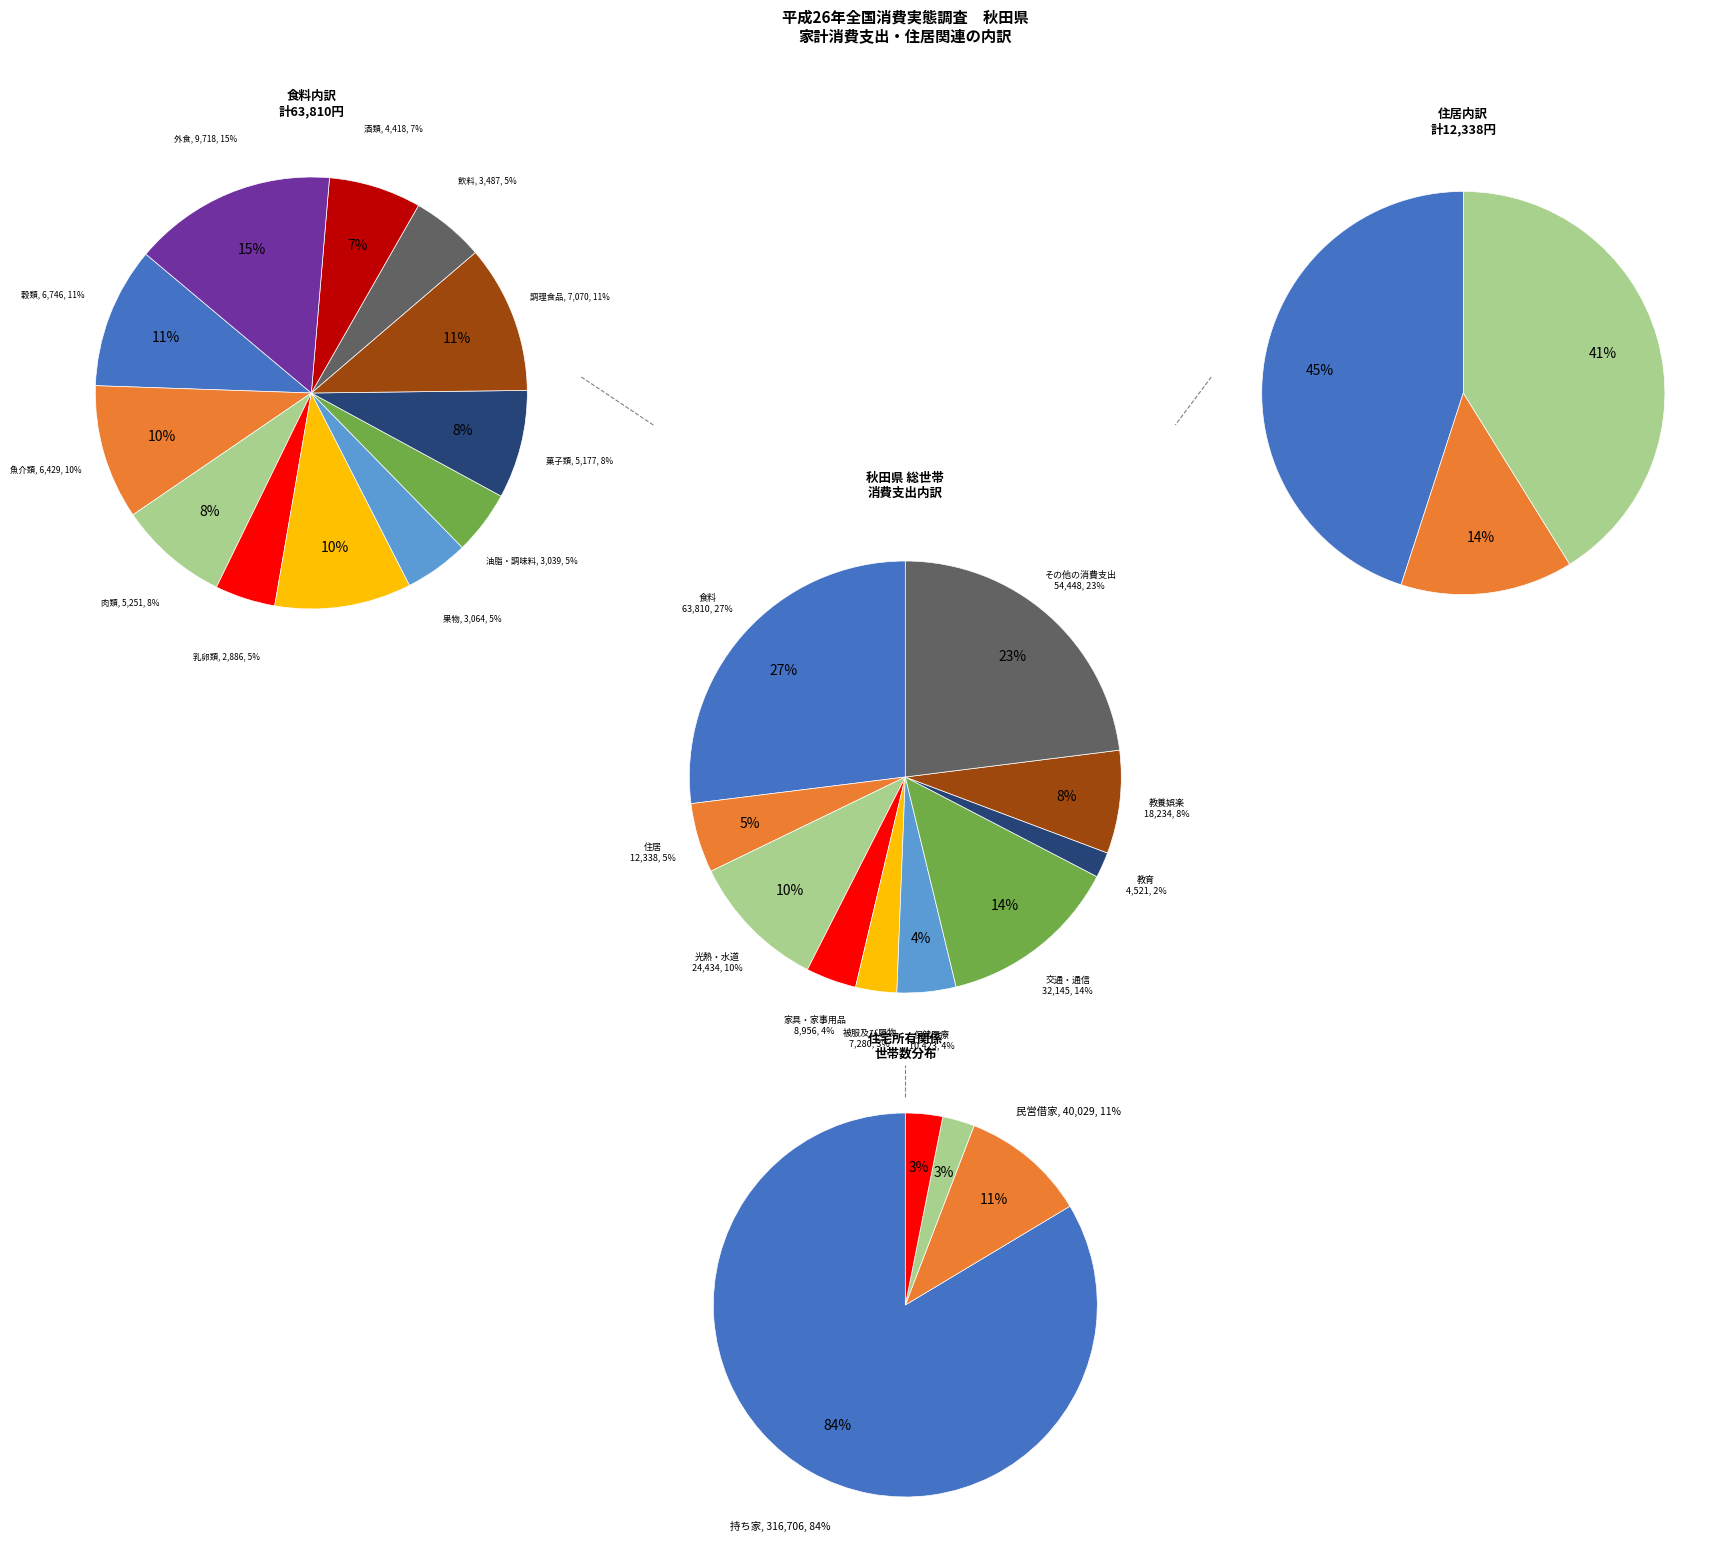

What is the total percentage of 光熱・水道 and 教養娯楽?

18.0%